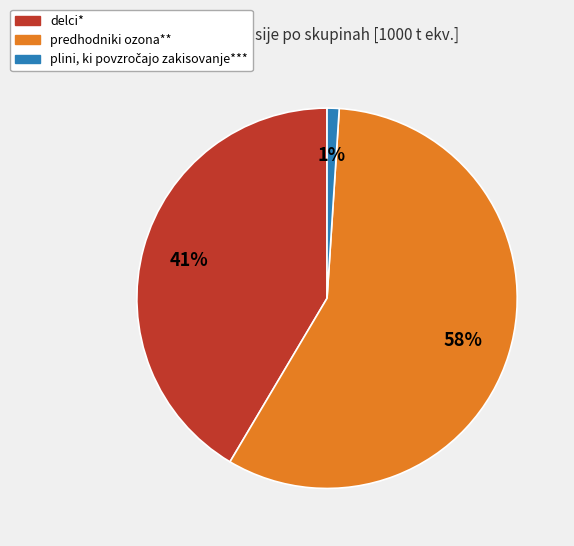

Does any single category account for the majority?

Yes